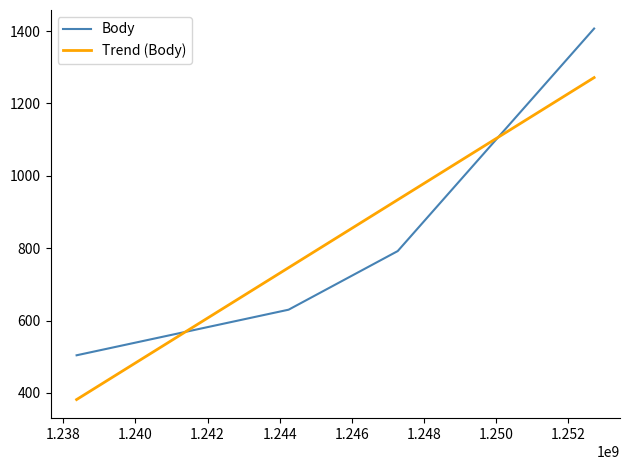

What is the maximum value shown in the chart?

1407